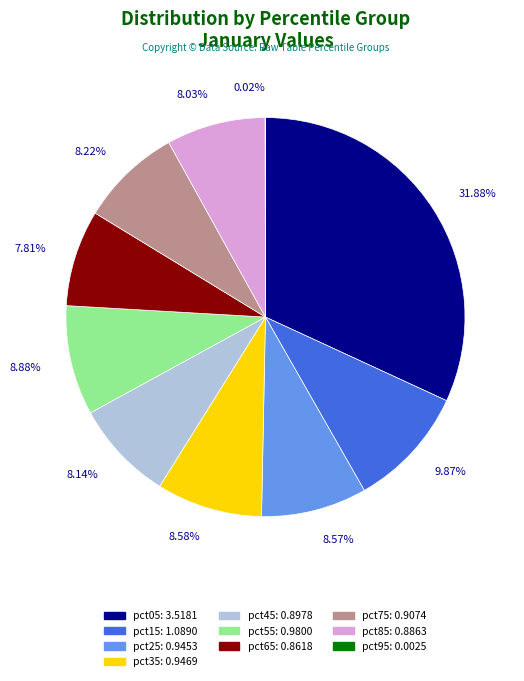

The pct15 slice represents 16% of the pie. True or false?

False